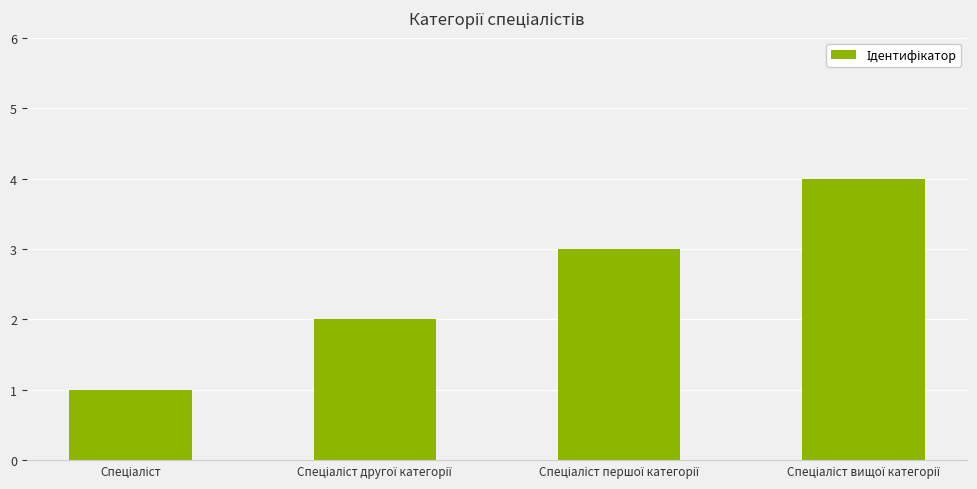

What is the maximum value shown in the chart?

4